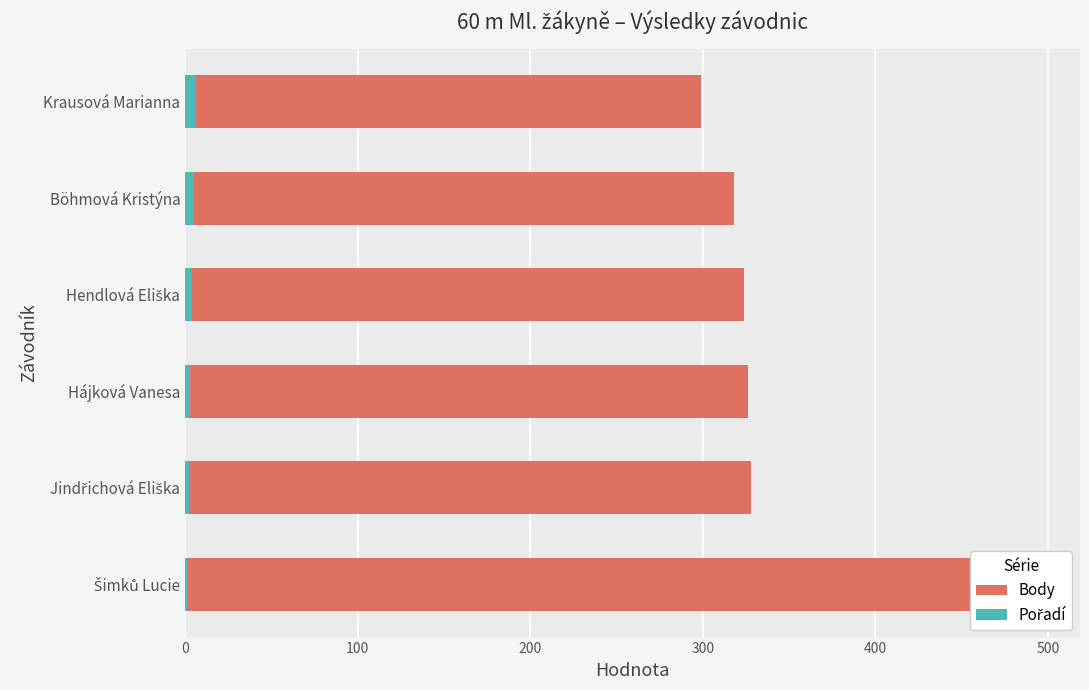

Reading left to right, list all the values displayed in this chart.

Body: 494	328	326	324	318	299
Pořadí: 1	2	3	4	5	6